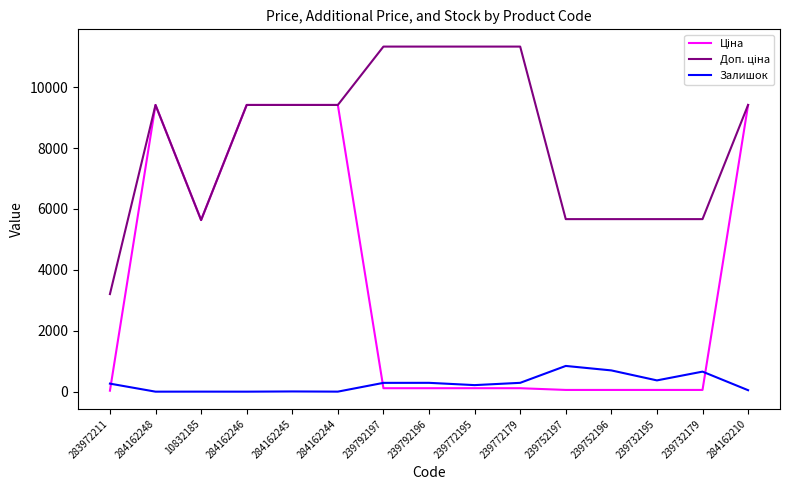

What is the greatest value displayed?

11334.0